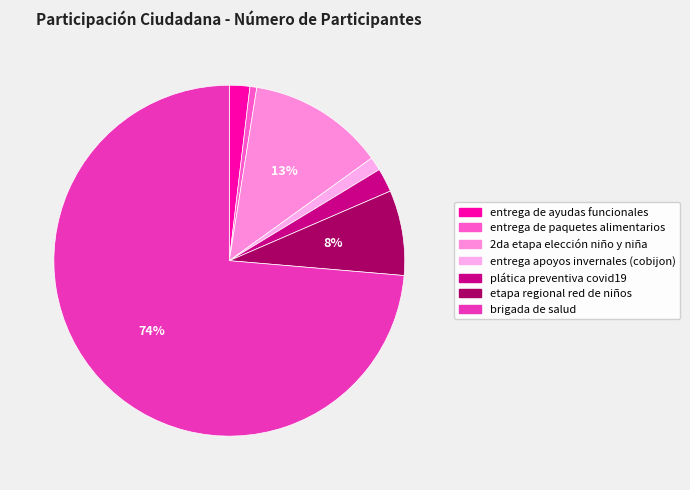

Is the sum of entrega apoyos invernales (cobijon) and entrega de paquetes alimentarios greater than half?

No